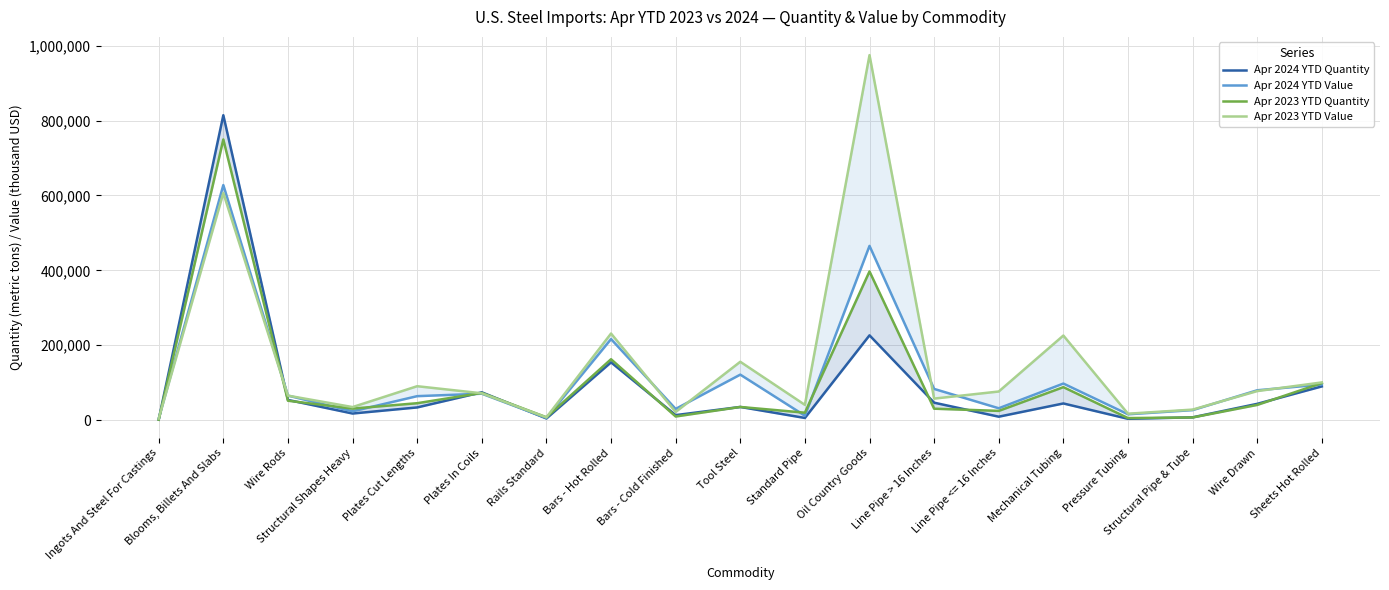

What is the value of the Apr 2024 YTD Value point at the 4th from the left?

23302